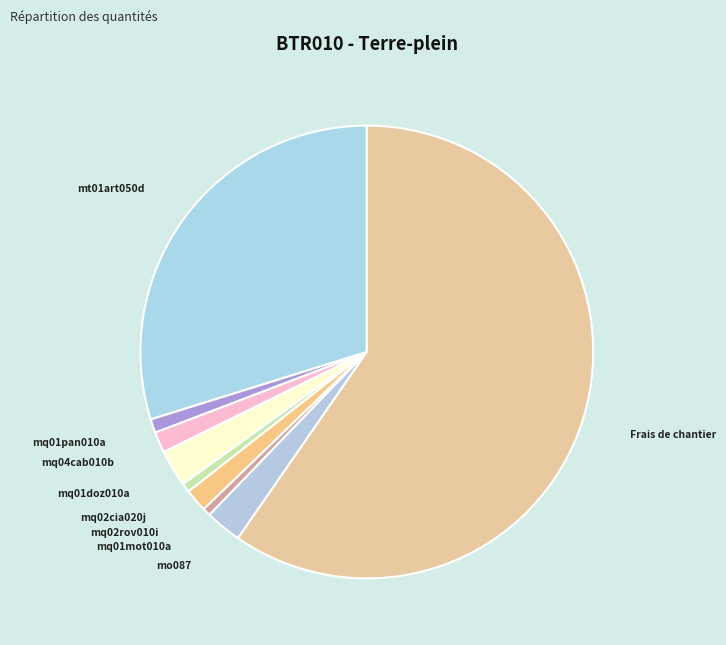

Which category has the biggest portion of the pie?

Frais de chantier